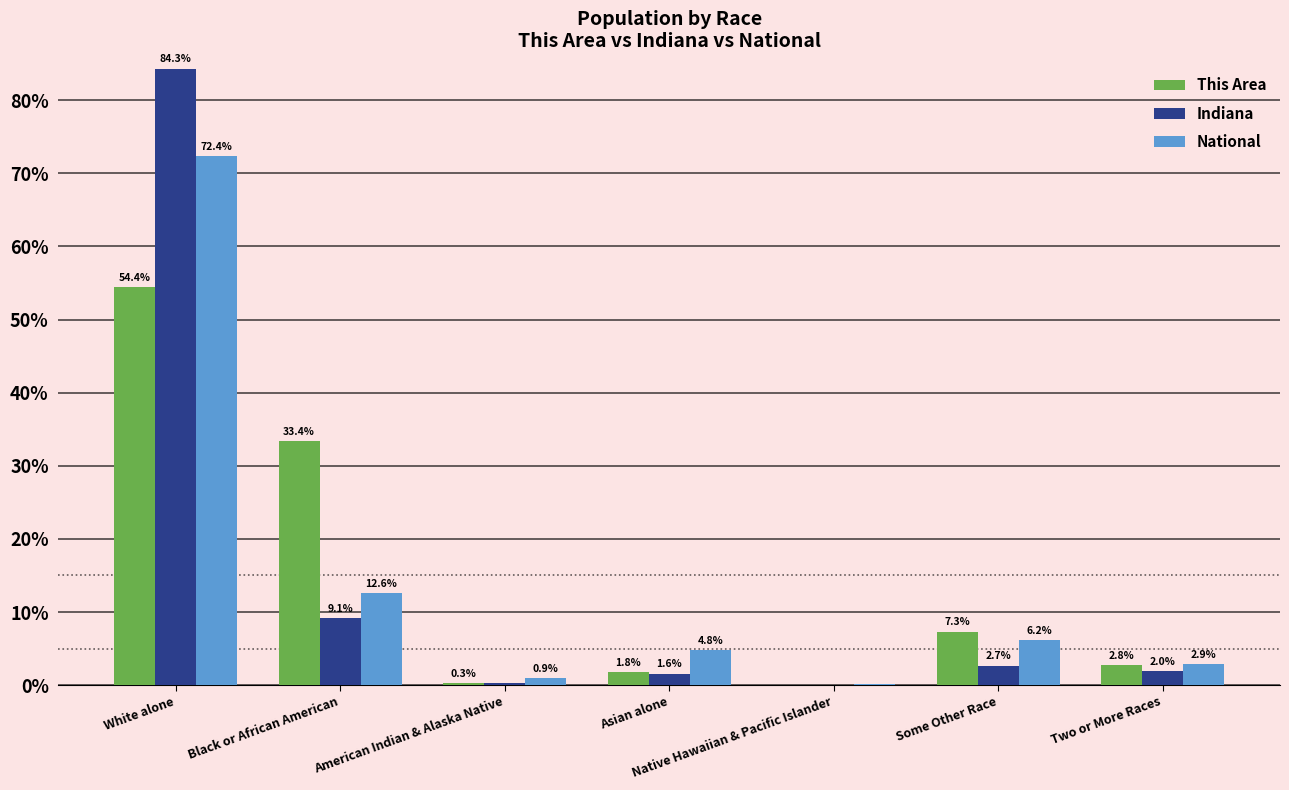

Are the bars grouped side by side (vs. stacked)?

Yes